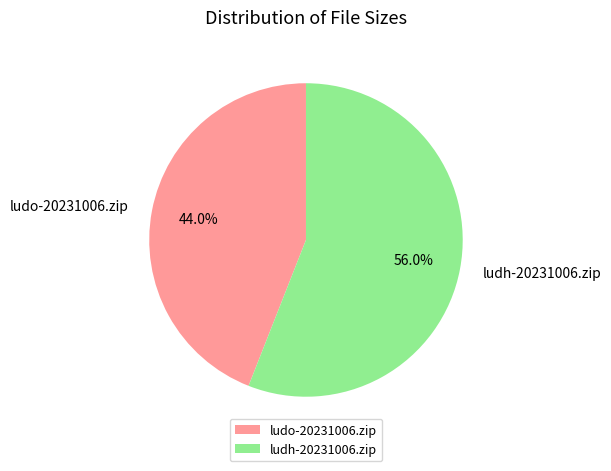

Which has a higher value, ludh-20231006.zip or ludo-20231006.zip?

ludh-20231006.zip